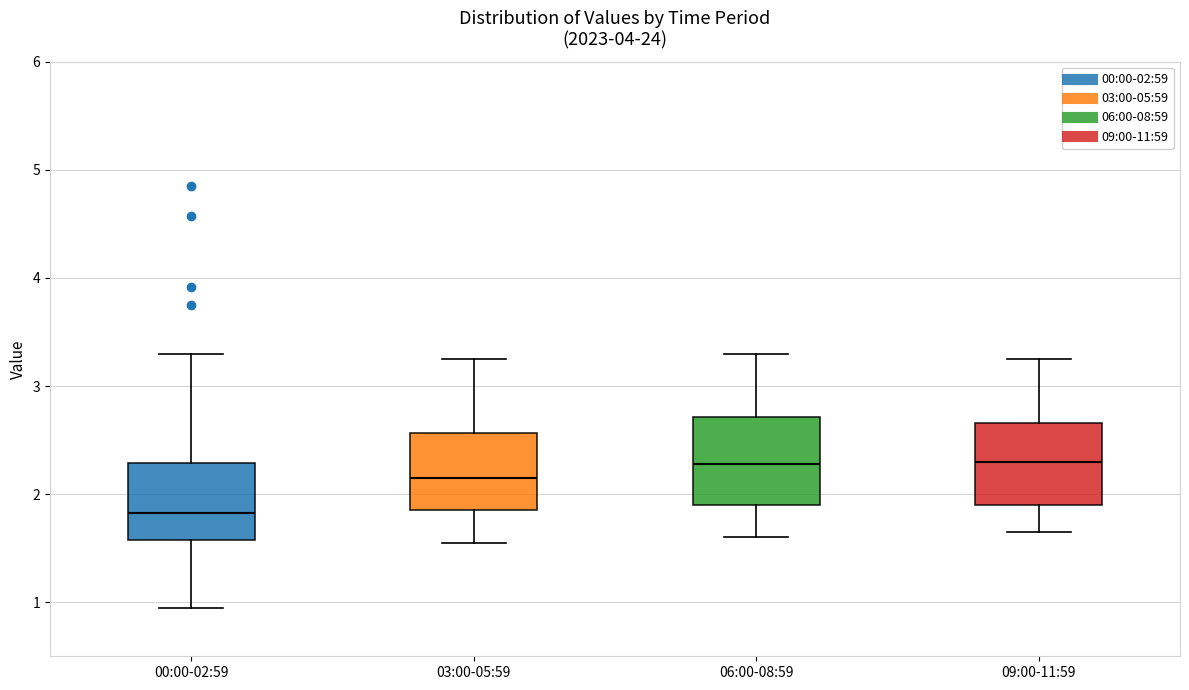

Reading left to right, read every box against the y-axis: the position of its median line, the range the box covers, and the ends of its whiskers. The values are not printed on the chart, so give them approximately, as read against the axis.

00:00-02:59: median 1.8, box 1.6 to 2.3, whiskers 1.0 to 3.3
03:00-05:59: median 2.2, box 1.9 to 2.6, whiskers 1.6 to 3.3
06:00-08:59: median 2.3, box 1.9 to 2.7, whiskers 1.6 to 3.3
09:00-11:59: median 2.3, box 1.9 to 2.7, whiskers 1.7 to 3.3